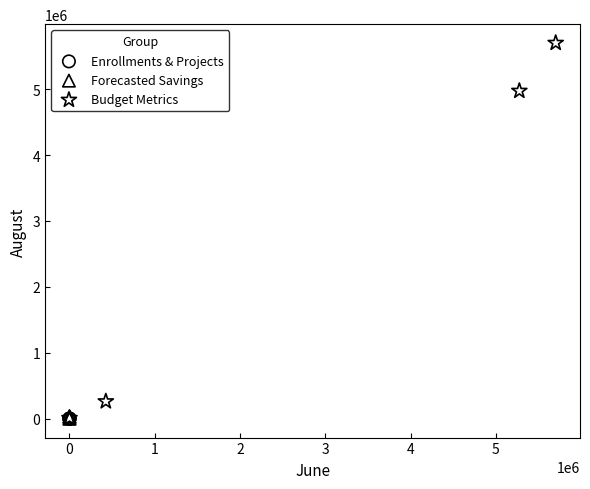

What are all the series names shown in the legend?

Enrollments & Projects, Forecasted Savings, Budget Metrics